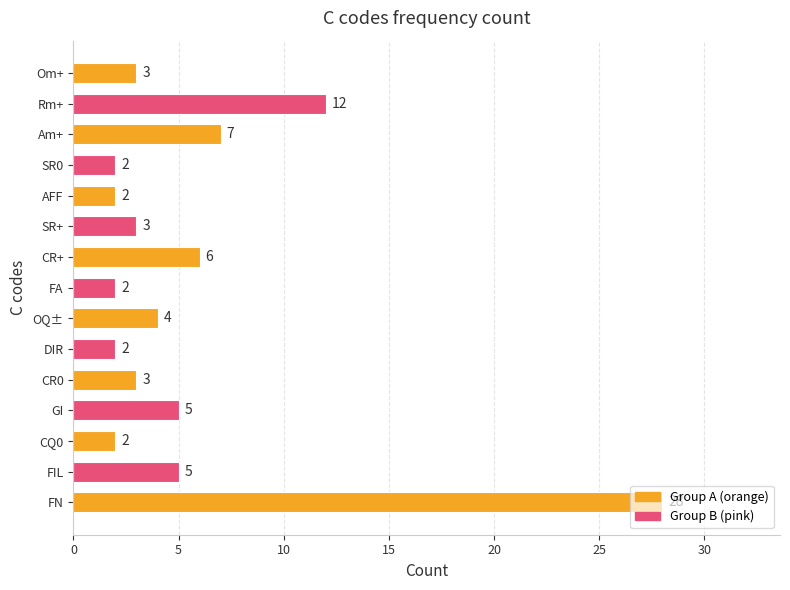

What is the difference between the second highest and minimum values?

10